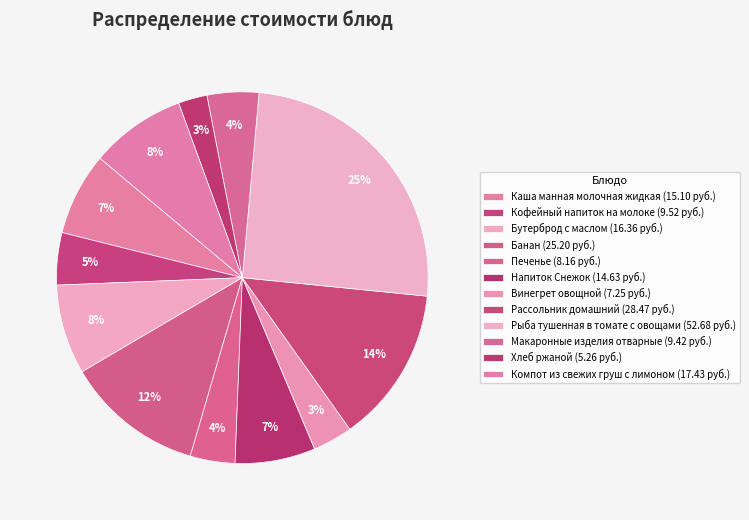

To the nearest percent, what is the difference between the largest and smallest slice percentages?

23%